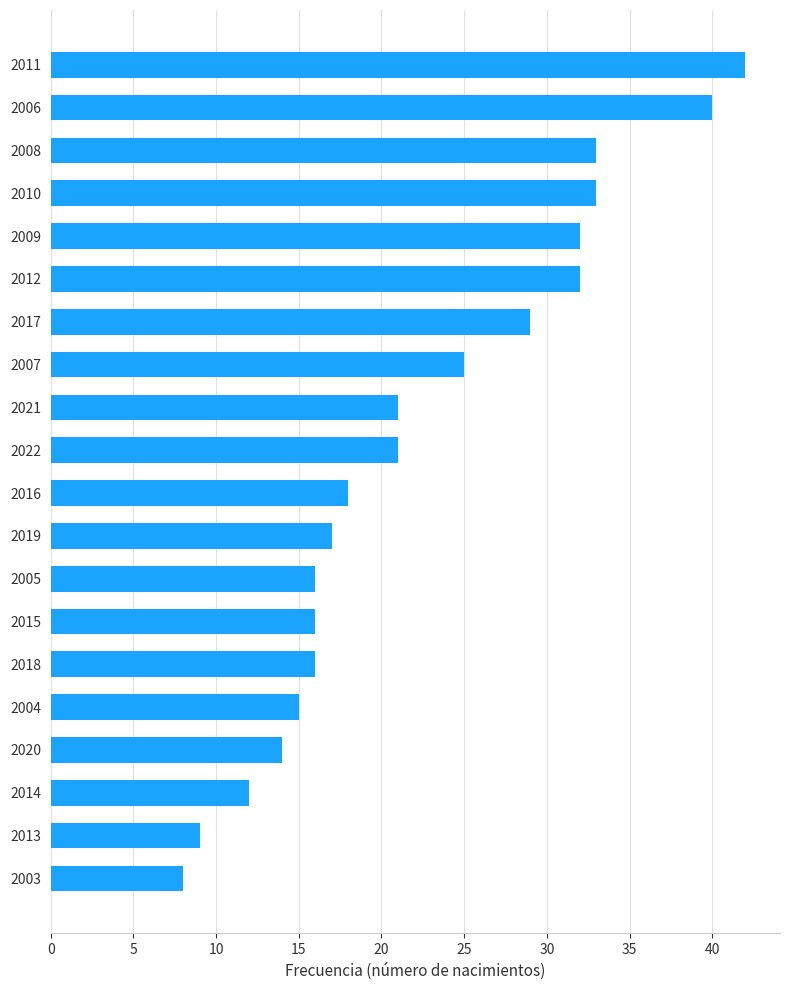

Approximately how many times larger is the value at 2017 compared to 2019?

1.7